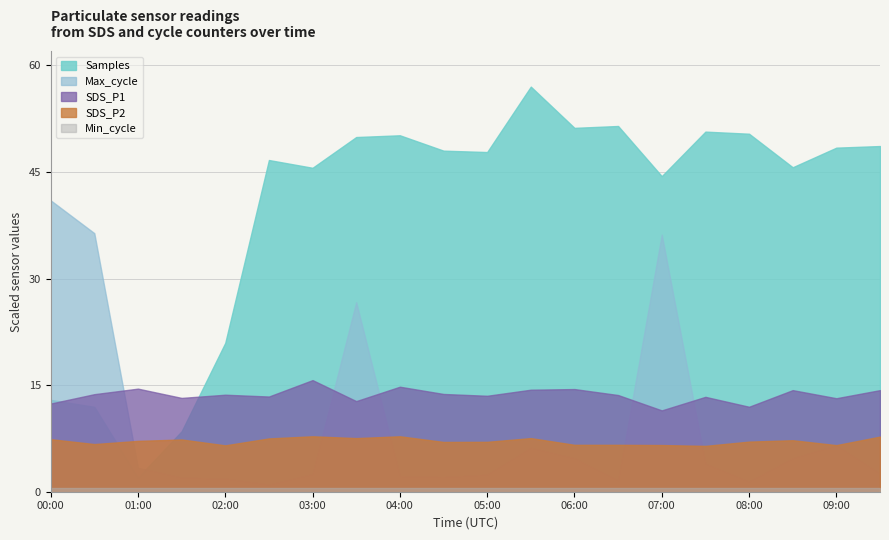

How many series are shown in this chart?

5